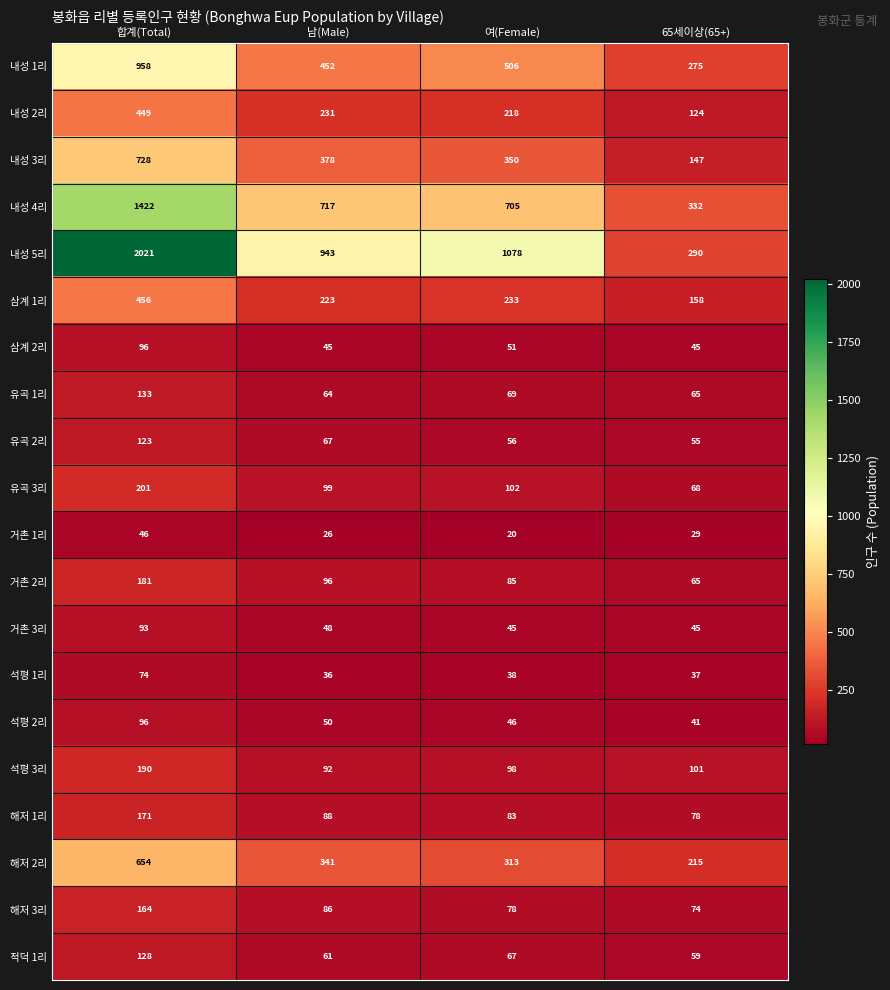

What is the minimum value shown in the chart?

20